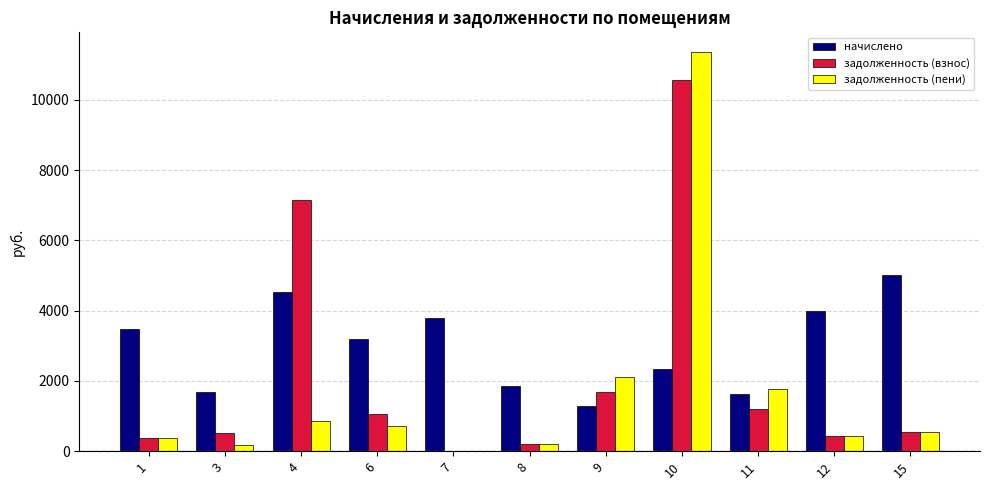

The value of задолженность (взнос) at 12 is 444.4. True or false?

True